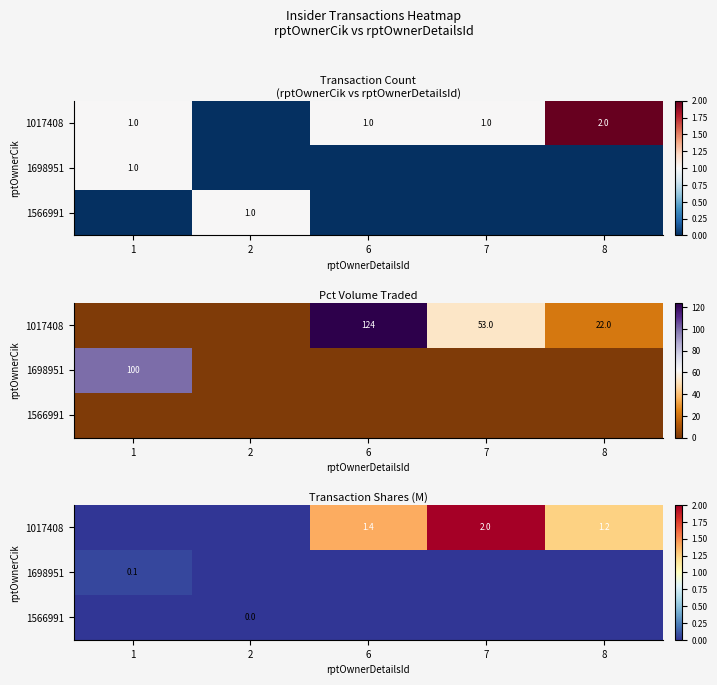

At which category is the sum across all series the highest?

7